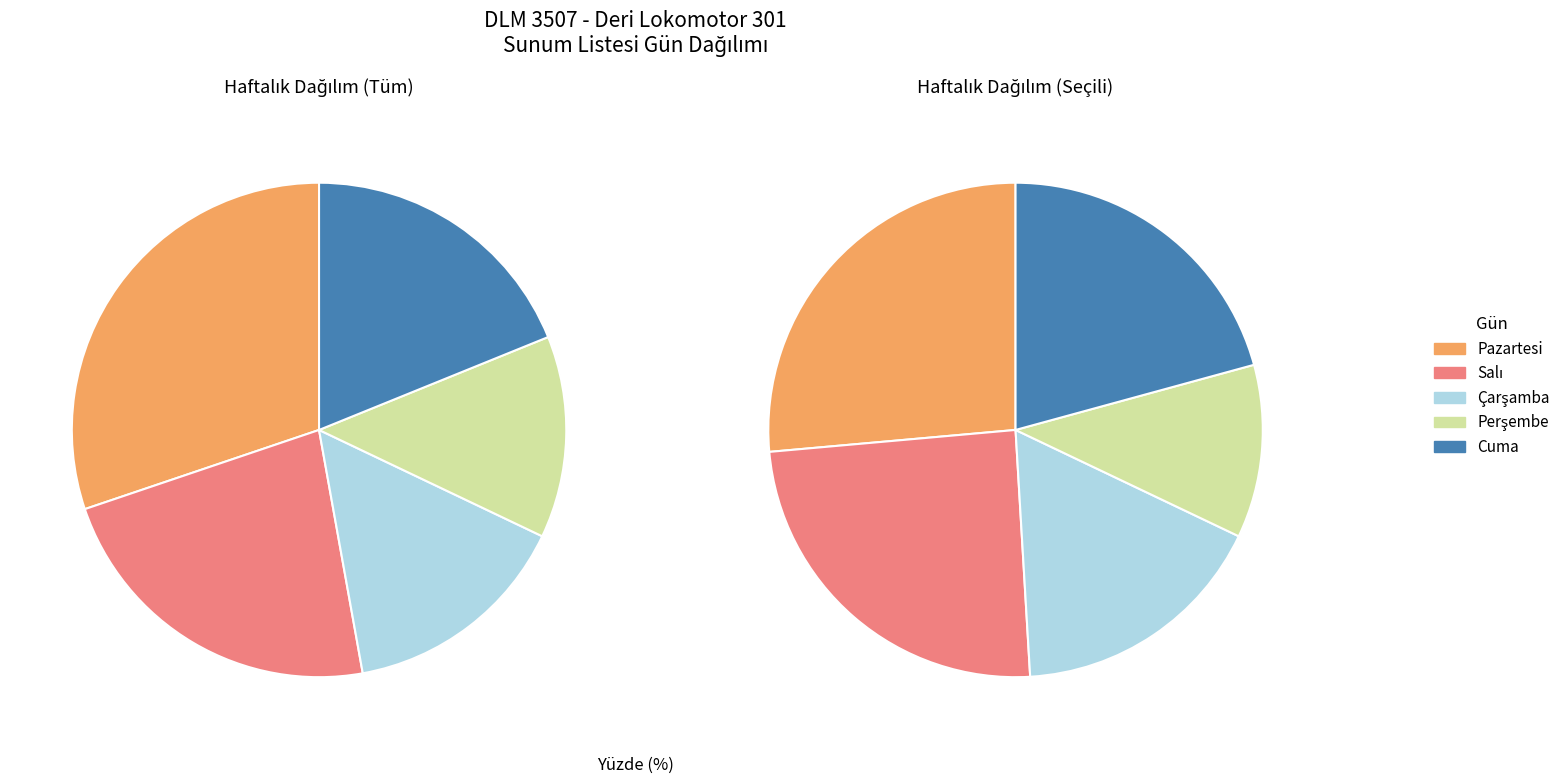

True or false: Salı accounts for 31% of the total.

False